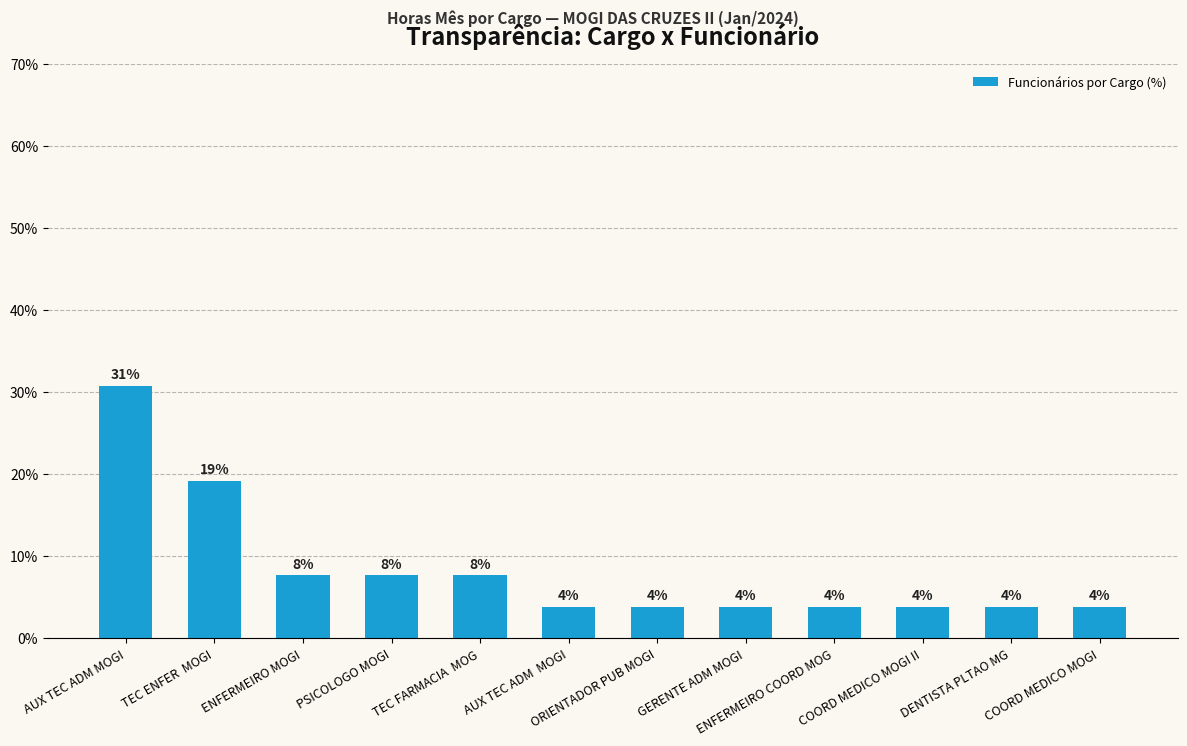

What is the label of the 1st bar from the right?

COORD MEDICO MOGI